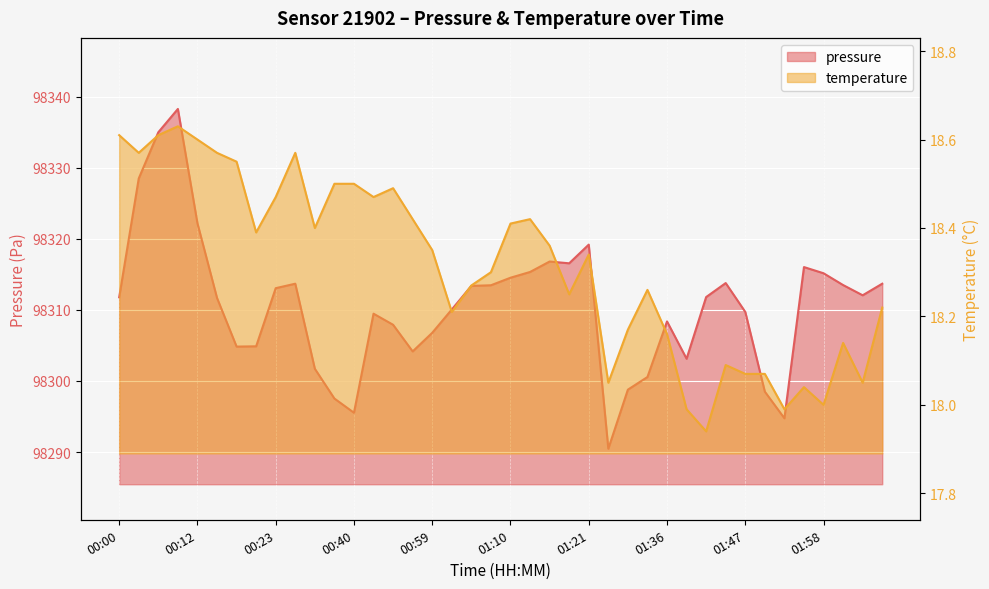

What position from the right is 00:26?

31